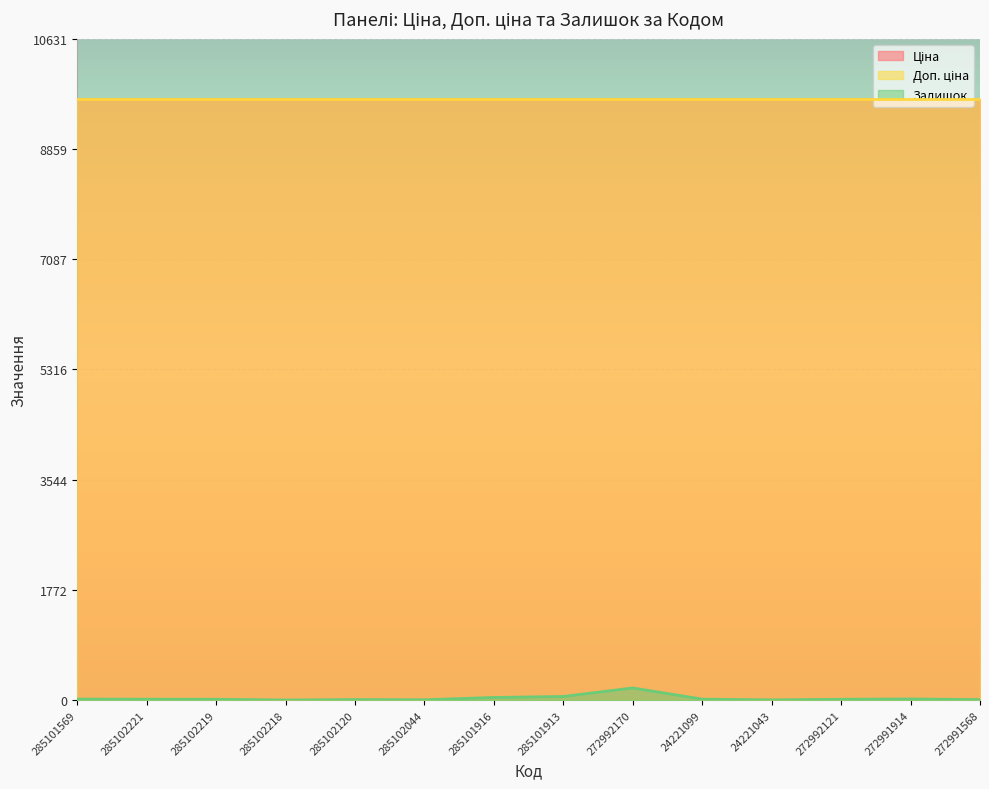

True or false: Ціна has more than 2 interior local peaks.

False